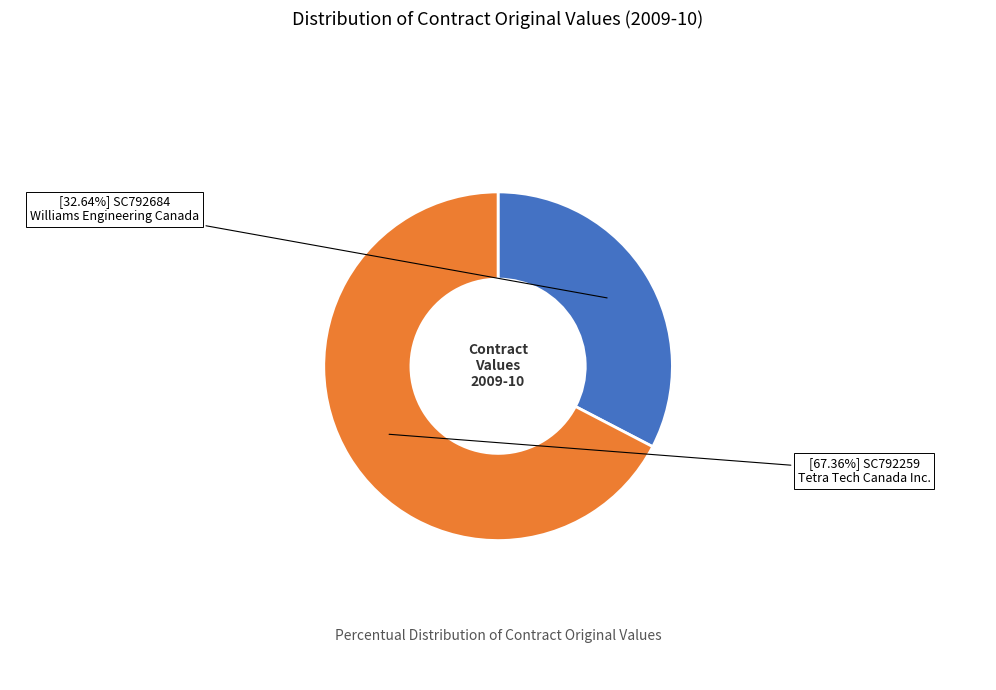

How many segments does this pie chart have?

2